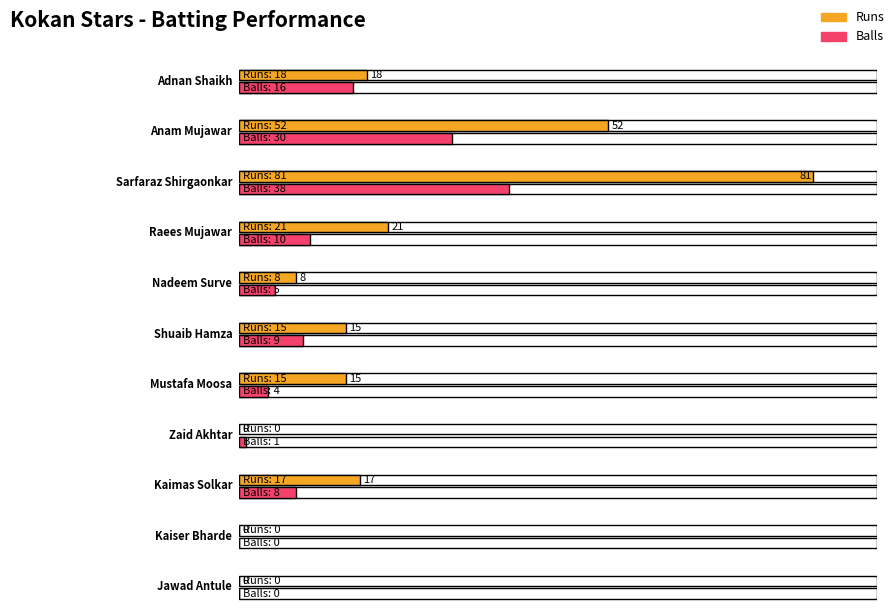

Is it true that Runs equals 6 at Shuaib Hamza?

False